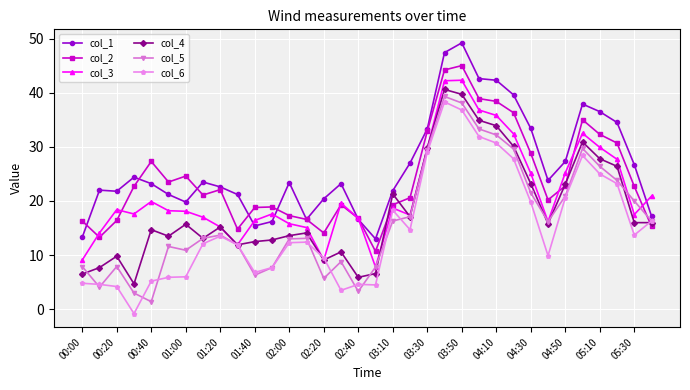

What is the lowest value of the col_2 series?

10.7